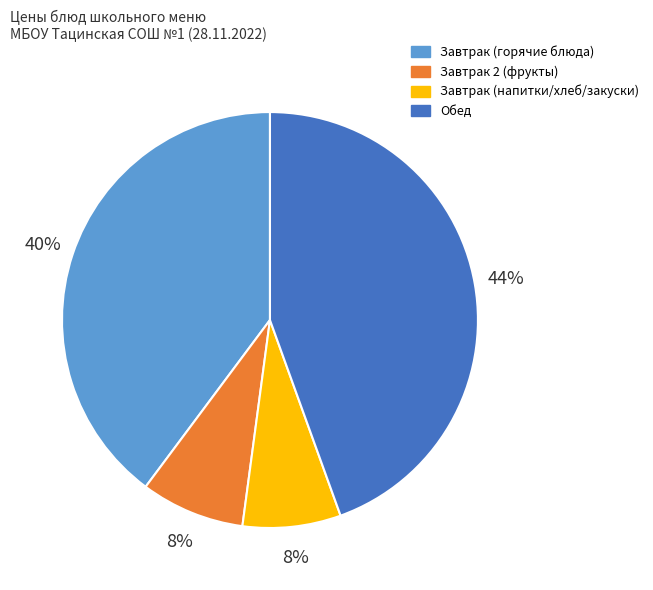

How many segments does this pie chart have?

4